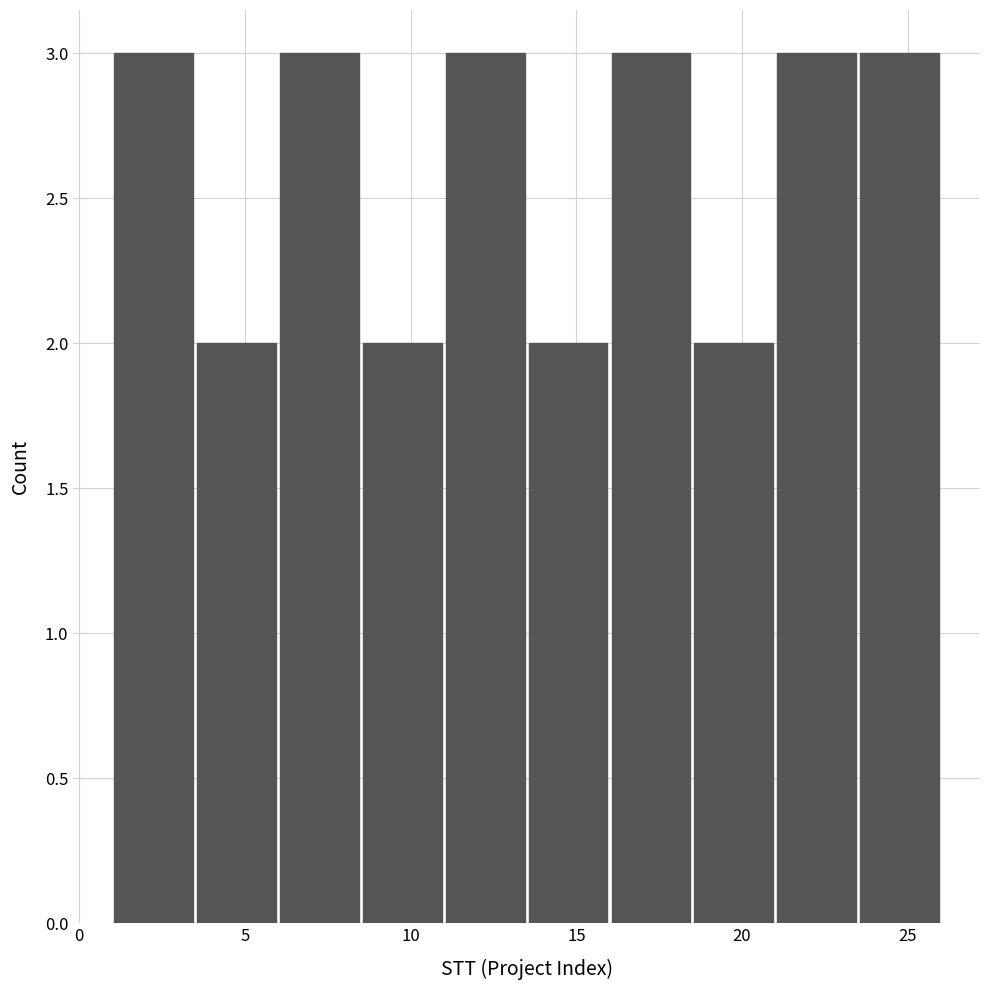

Reading left to right, list every bar in this chart as the range it spans on the x-axis followed by its height. The values are not printed on the chart, so give them approximately, as read against the axis.

1.0 to 3.5: 3
3.5 to 6.0: 2
6.0 to 8.5: 3
8.5 to 11.0: 2
11.0 to 13.5: 3
13.5 to 16.0: 2
16.0 to 18.5: 3
18.5 to 21.0: 2
21.0 to 23.5: 3
23.5 to 26.0: 3